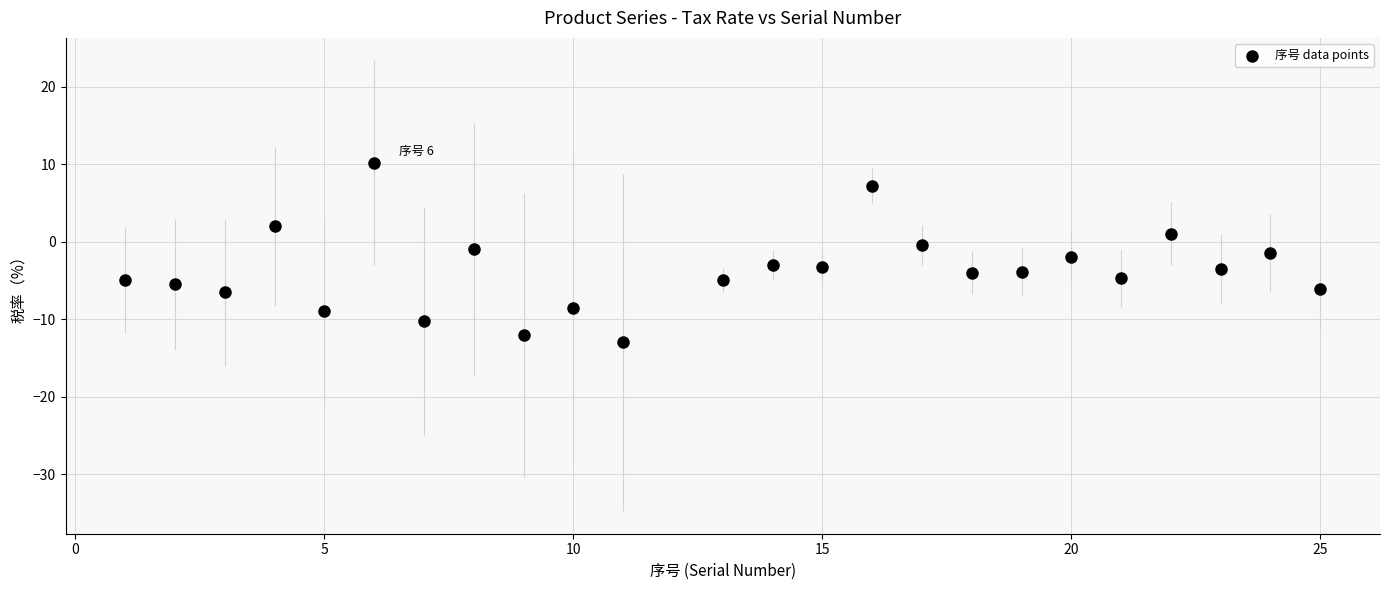

What is the range of X values (max minus min)?

24.0